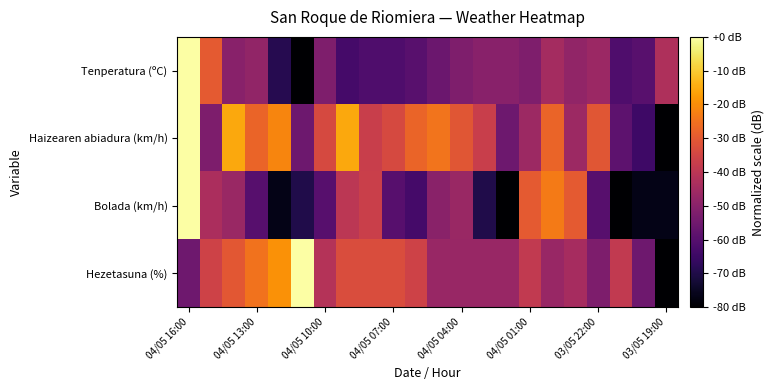

Reading left to right, list all the values displayed in this chart.

Tenperatura (ºC): 0.0	-29.8	-50.2	-48.4	-68.8	-80.0	-52.1	-63.3	-61.4	-61.4	-59.5	-55.8	-52.1	-50.2	-50.2	-52.1	-44.7	-48.4	-46.5	-61.4	-59.5	-42.8
Haizearen abiadura (km/h): 0.0	-52.3	-15.4	-27.7	-21.5	-55.4	-33.8	-15.4	-36.9	-33.8	-27.7	-24.6	-30.8	-36.9	-55.4	-46.2	-27.7	-46.2	-30.8	-58.5	-64.6	-80.0
Bolada (km/h): 0.0	-43.3	-46.7	-60.0	-76.7	-70.0	-60.0	-40.0	-36.7	-60.0	-63.3	-50.0	-46.7	-70.0	-80.0	-30.0	-23.3	-30.0	-60.0	-80.0	-76.7	-76.7
Hezetasuna (%): -55.2	-35.9	-30.3	-24.8	-19.3	0.0	-41.4	-33.1	-33.1	-33.1	-35.9	-46.9	-46.9	-46.9	-46.9	-38.6	-46.9	-44.1	-52.4	-38.6	-55.2	-80.0